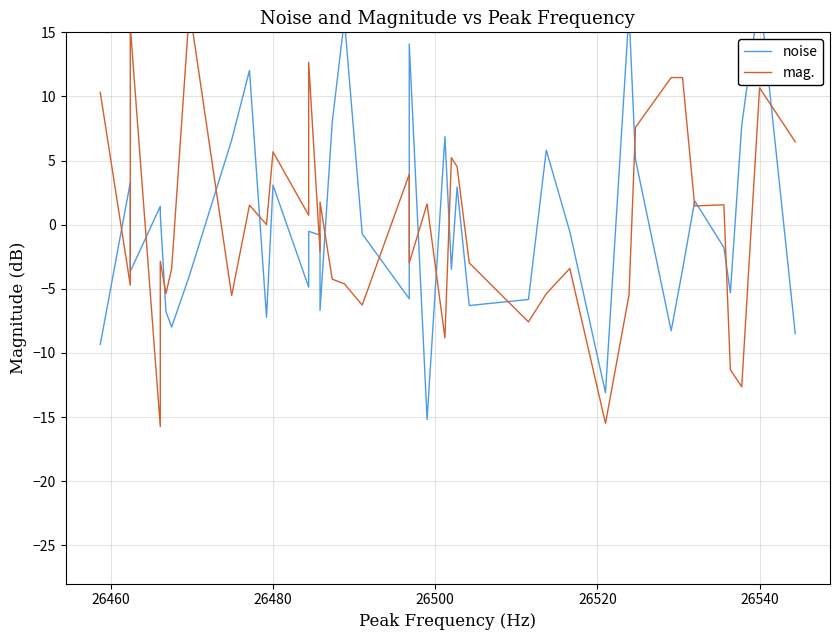

How many positive values does the noise series have?

17